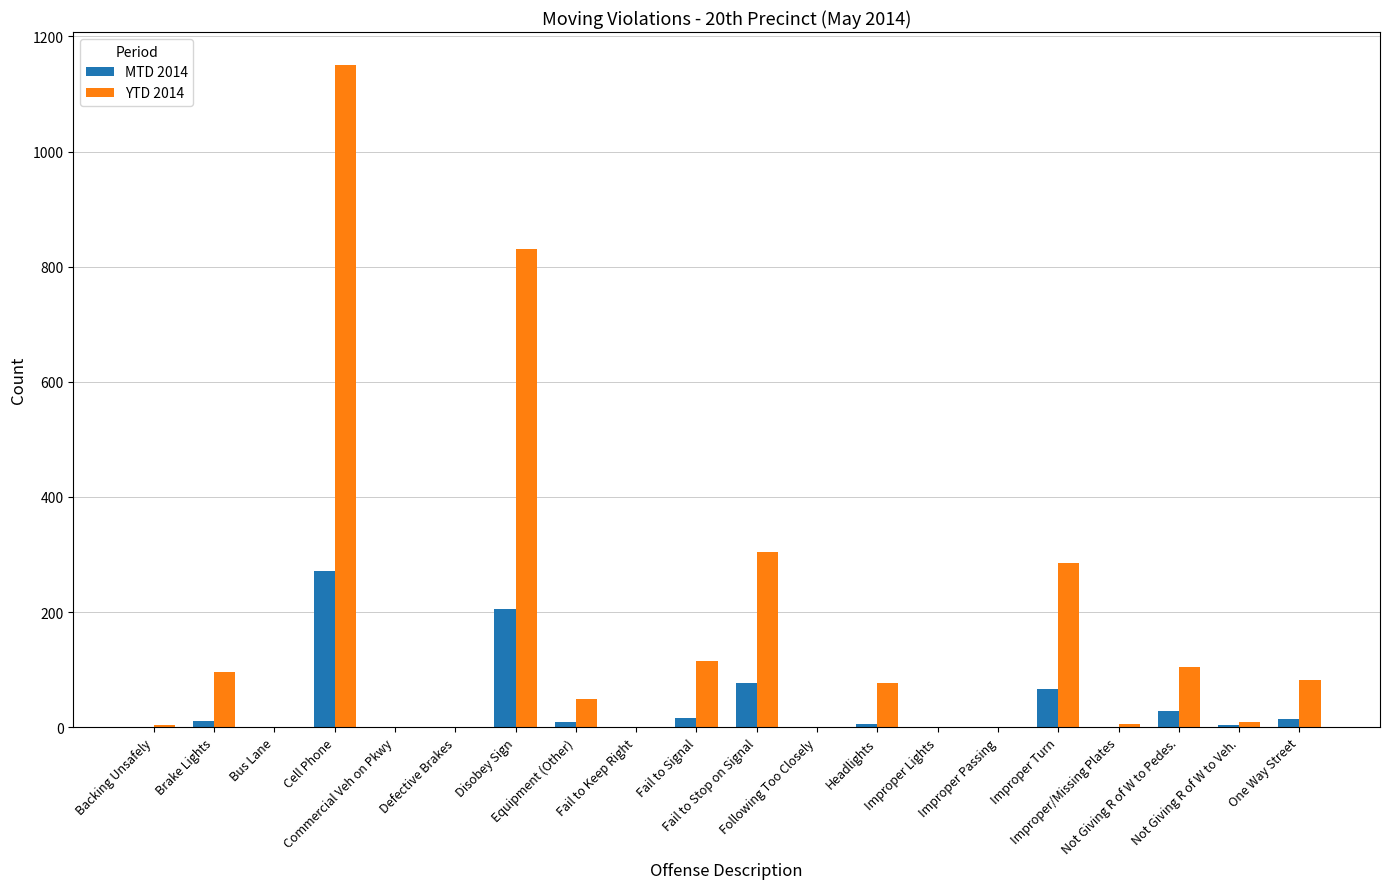

Where does the YTD 2014 series first go above 50?

Brake Lights